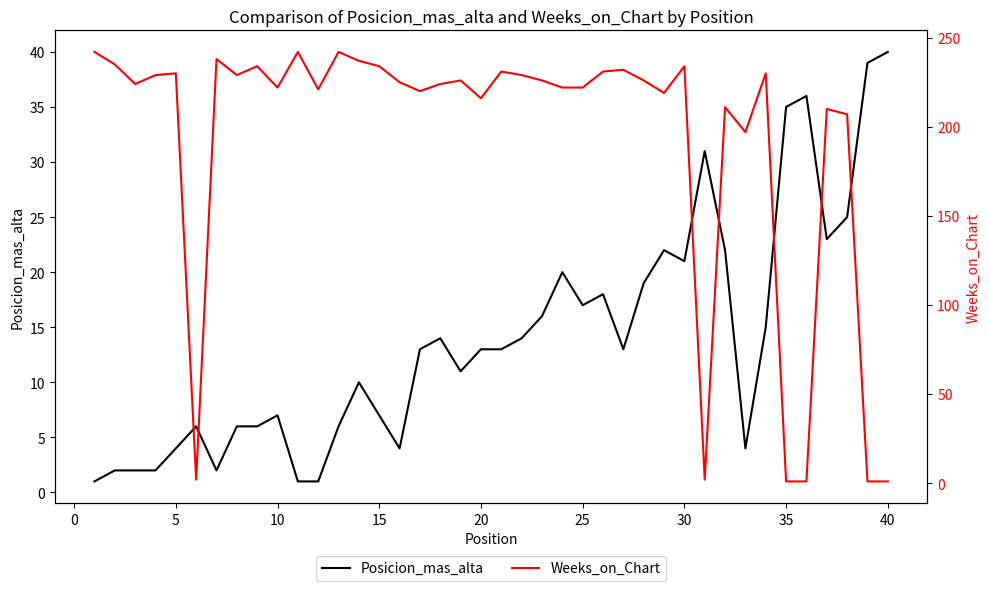

What is the greatest value displayed?

242